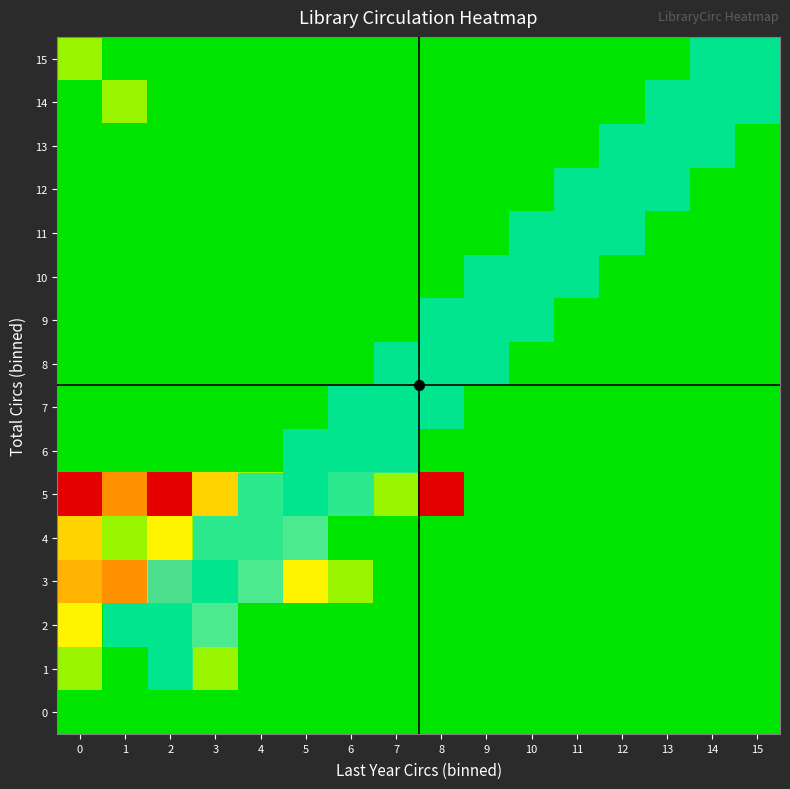

Which series has the largest total across all categories?

5